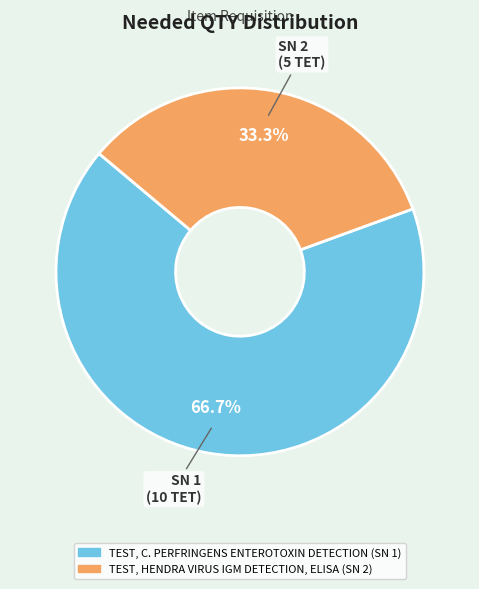

What is the smallest slice in the pie chart?

TEST, HENDRA VIRUS IGM DETECTION, ELISA (SN 2)